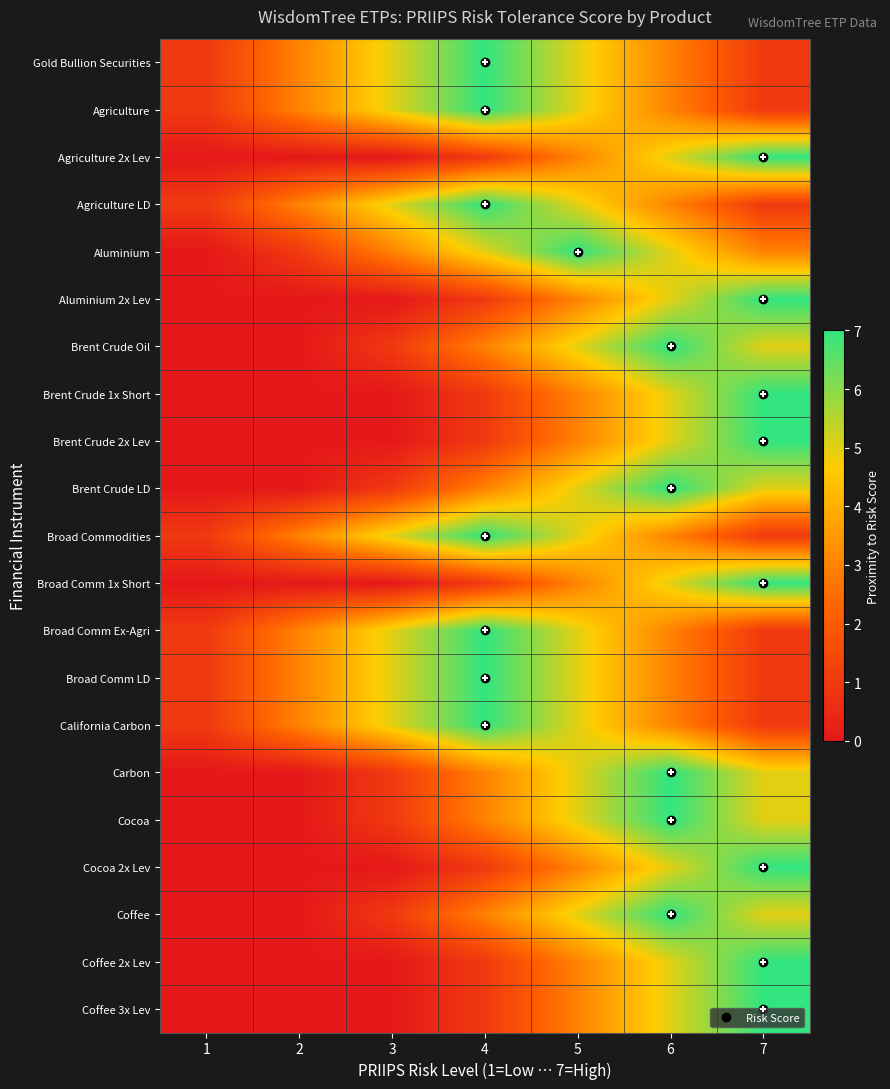

Reading left to right, transcribe all the data shown in this chart.

Gold Bullion Securities: 1=1	2=3	3=5	4=7	5=5	6=3	7=1
Agriculture: 1=1	2=3	3=5	4=7	5=5	6=3	7=1
Agriculture 2x Lev: 1=0	2=0	3=0	4=1	5=3	6=5	7=7
Agriculture LD: 1=1	2=3	3=5	4=7	5=5	6=3	7=1
Aluminium: 1=0	2=1	3=3	4=5	5=7	6=5	7=3
Aluminium 2x Lev: 1=0	2=0	3=0	4=1	5=3	6=5	7=7
Brent Crude Oil: 1=0	2=0	3=1	4=3	5=5	6=7	7=5
Brent Crude 1x Short: 1=0	2=0	3=0	4=1	5=3	6=5	7=7
Brent Crude 2x Lev: 1=0	2=0	3=0	4=1	5=3	6=5	7=7
Brent Crude LD: 1=0	2=0	3=1	4=3	5=5	6=7	7=5
Broad Commodities: 1=1	2=3	3=5	4=7	5=5	6=3	7=1
Broad Comm 1x Short: 1=0	2=0	3=0	4=1	5=3	6=5	7=7
Broad Comm Ex-Agri: 1=1	2=3	3=5	4=7	5=5	6=3	7=1
Broad Comm LD: 1=1	2=3	3=5	4=7	5=5	6=3	7=1
California Carbon: 1=1	2=3	3=5	4=7	5=5	6=3	7=1
Carbon: 1=0	2=0	3=1	4=3	5=5	6=7	7=5
Cocoa: 1=0	2=0	3=1	4=3	5=5	6=7	7=5
Cocoa 2x Lev: 1=0	2=0	3=0	4=1	5=3	6=5	7=7
Coffee: 1=0	2=0	3=1	4=3	5=5	6=7	7=5
Coffee 2x Lev: 1=0	2=0	3=0	4=1	5=3	6=5	7=7
Coffee 3x Lev: 1=0	2=0	3=0	4=1	5=3	6=5	7=7